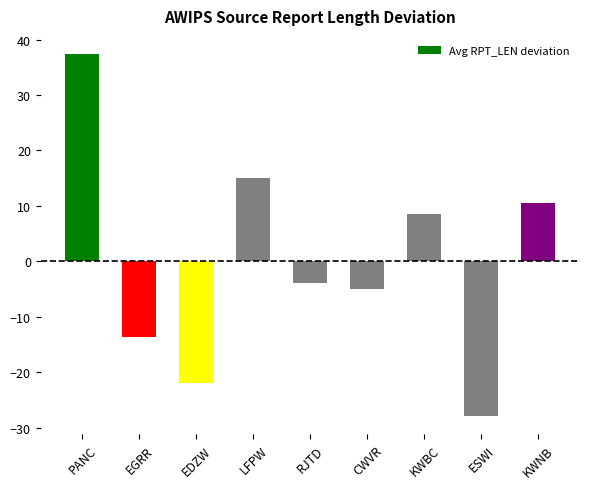

Is it true that the value at RJTD is -7.0?

False